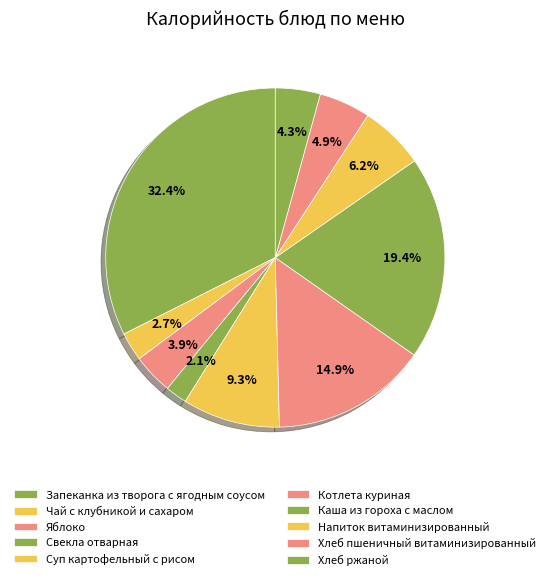

How many segments does this pie chart have?

10